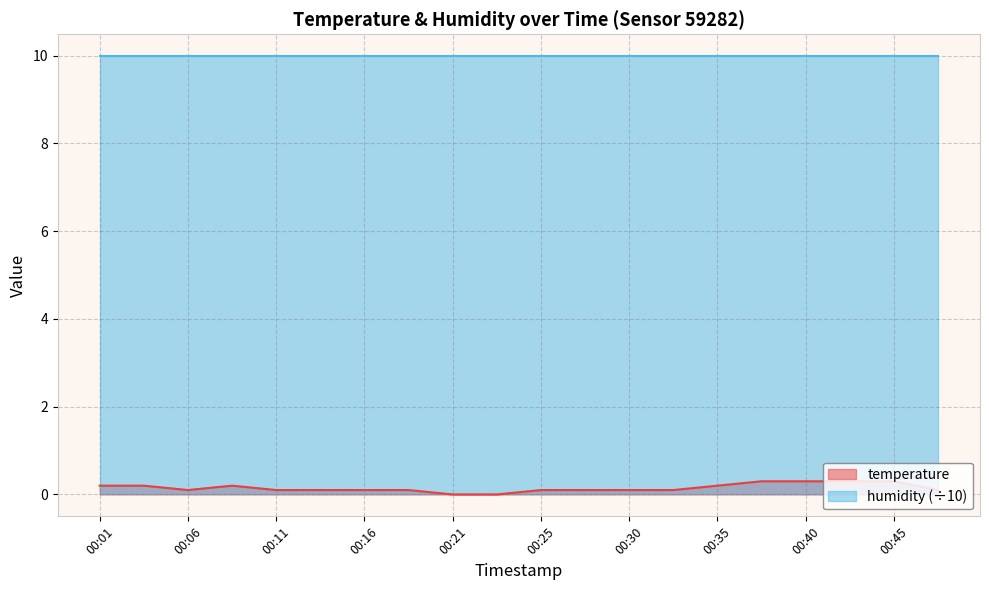

The chart shows a value of 0.2 at 00:45. True or false?

False